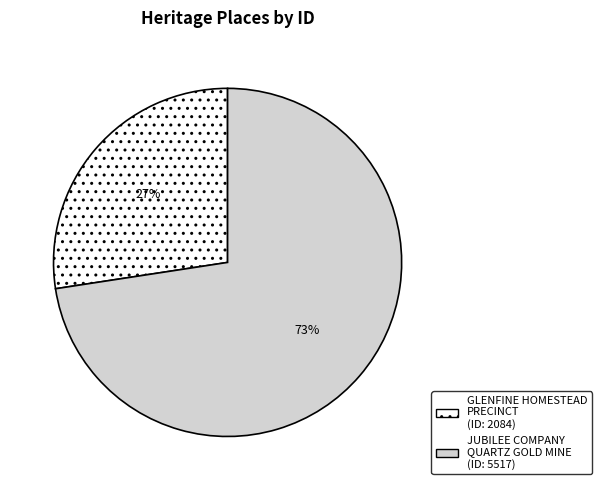

Is there a majority slice in this chart?

Yes